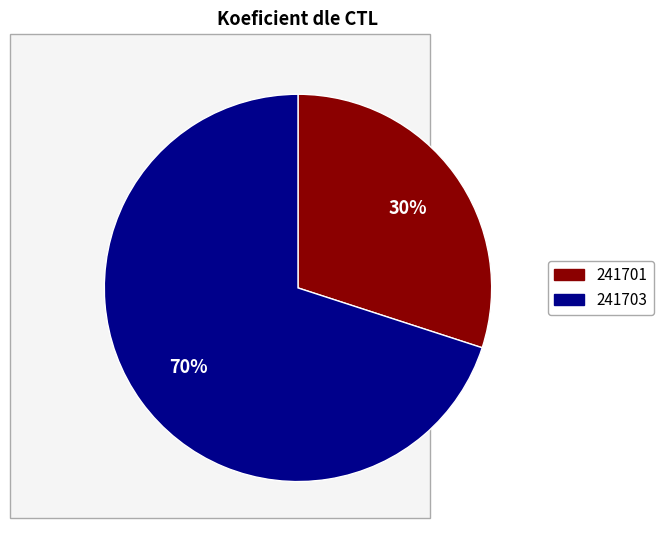

Count the number of slices in the pie.

2